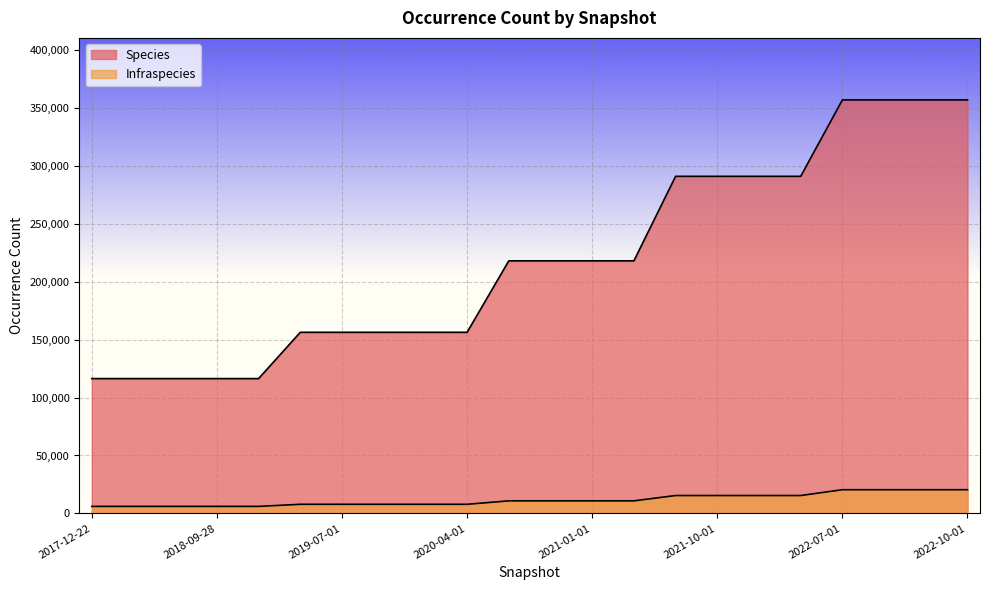

Which label corresponds to the smallest value in the chart?

2017-12-22